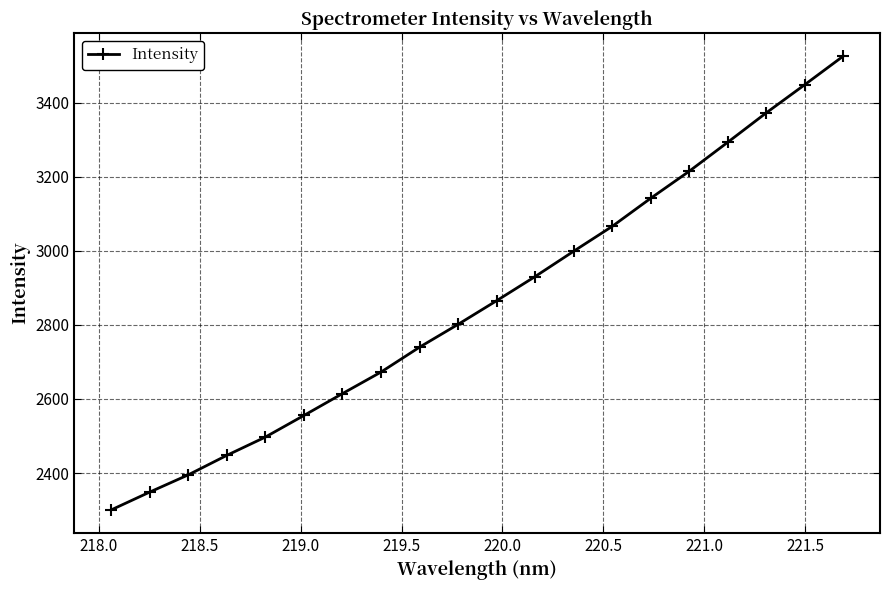

What is the smallest value displayed?

2300.3